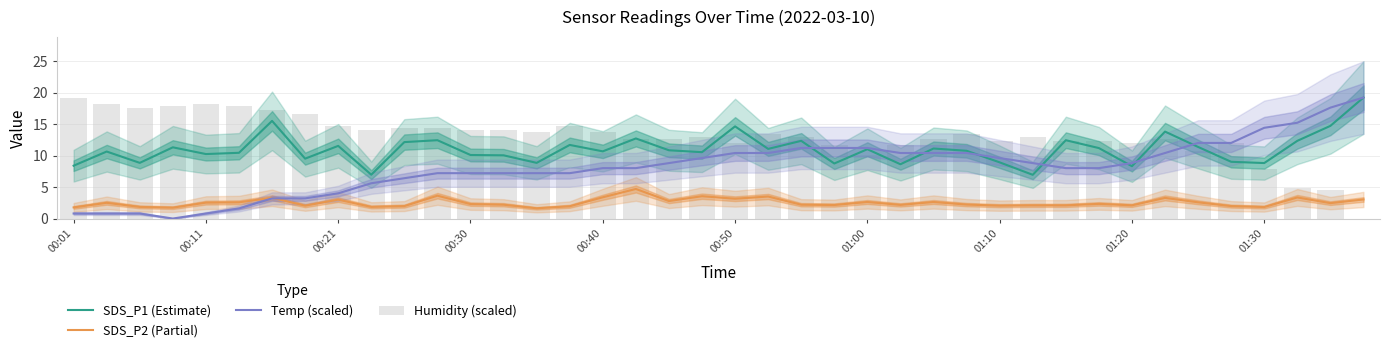

Which series changed the most between 00:01 and 00:21?

Humidity (scaled)